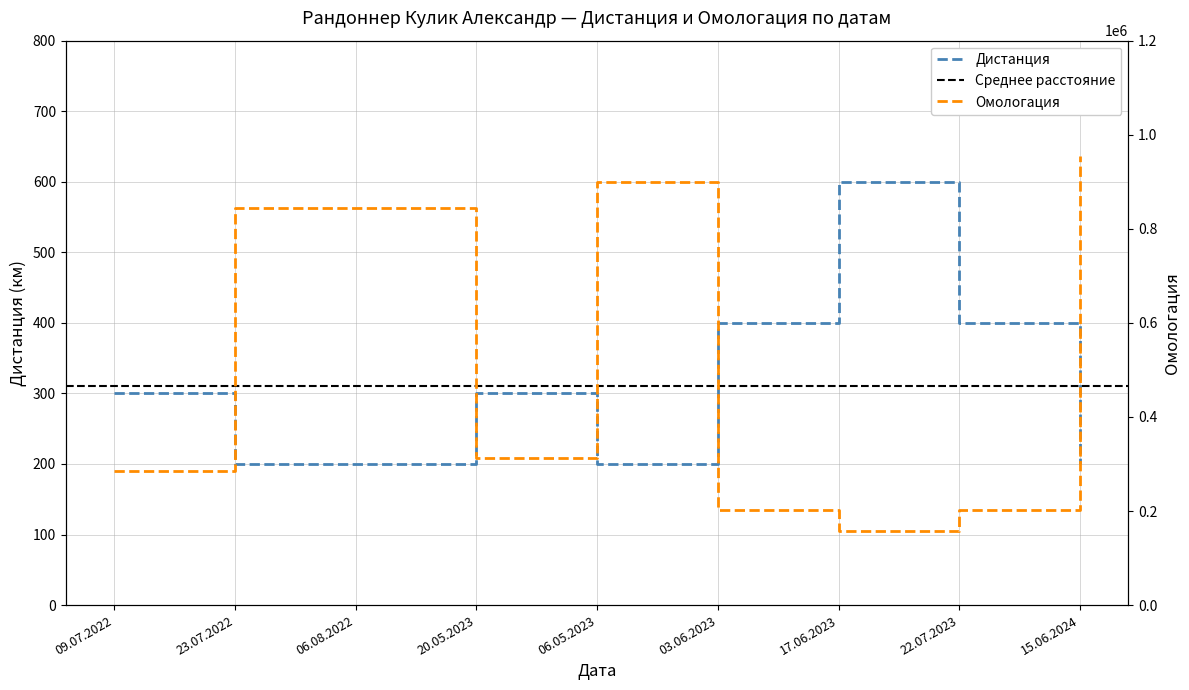

What is the value of the Дистанция point at the 7th from the left?

600